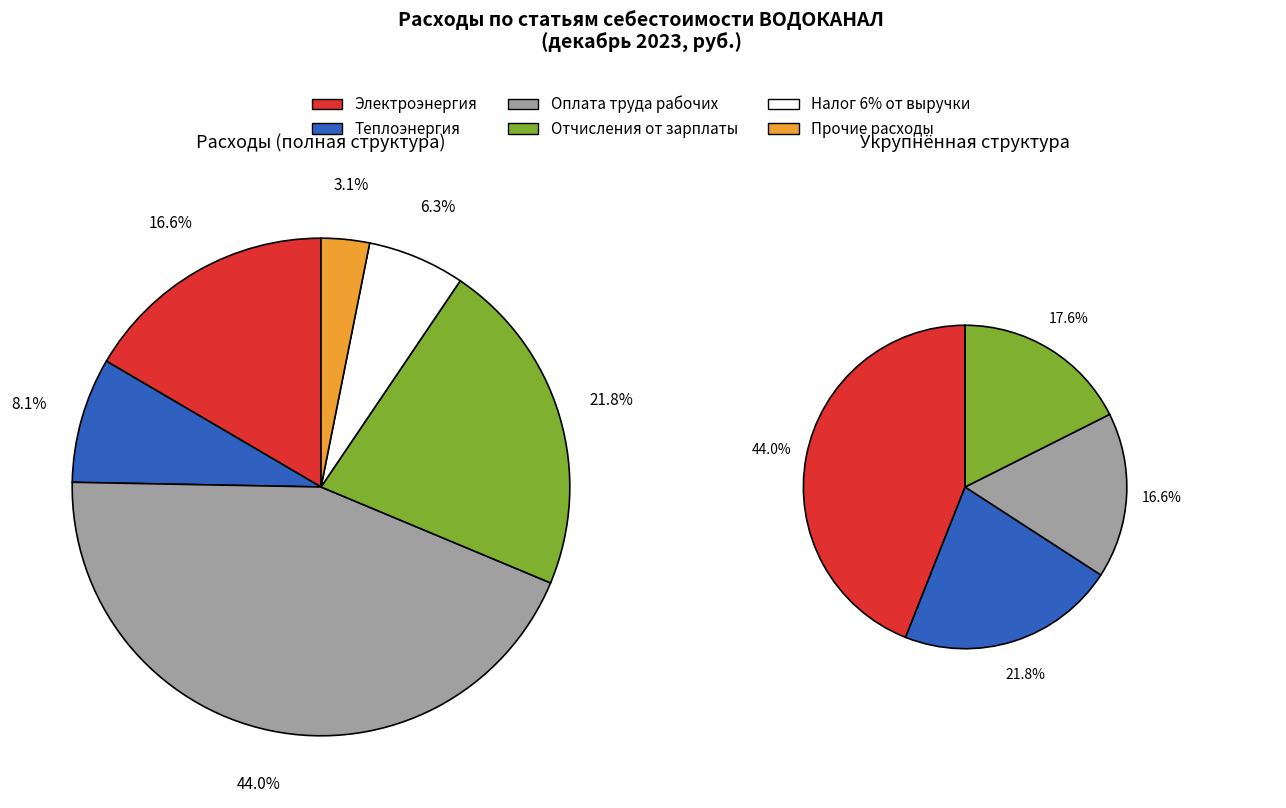

Rank the categories by value from highest to lowest.

Оплата труда рабочих, Отчисления от зарплаты, Электроэнергия, Теплоэнергия, Налог 6% от выручки, Прочие расходы